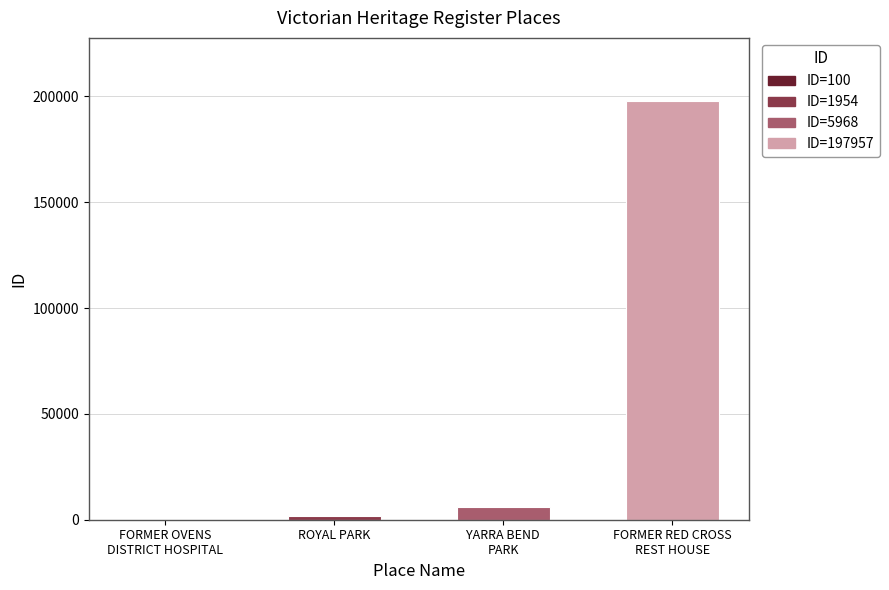

Reading right to left, extract all data points from this chart.

197957	5968	1954	100